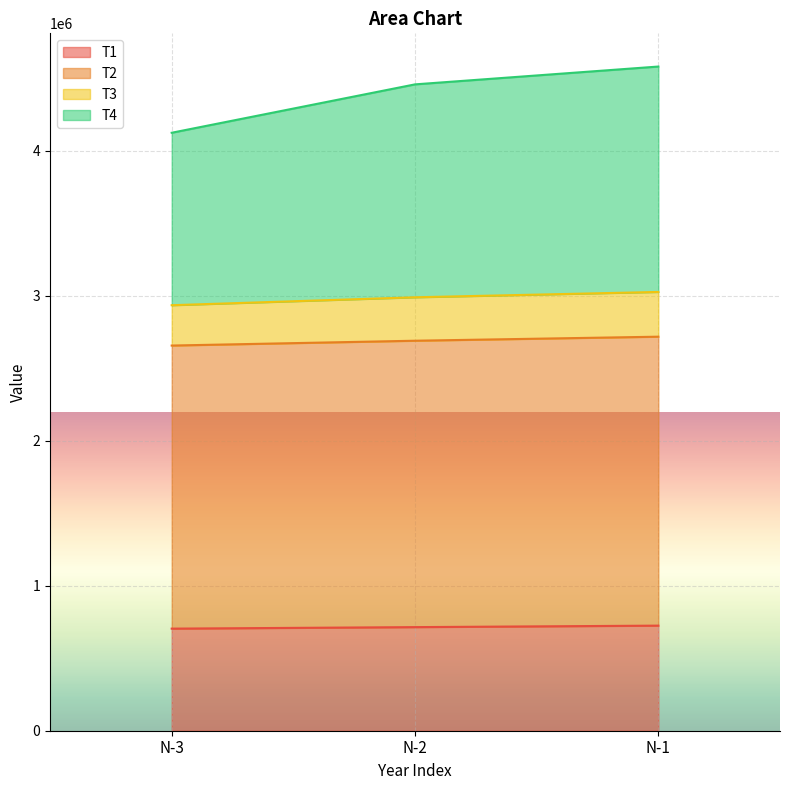

What is the minimum value for T1?

704201